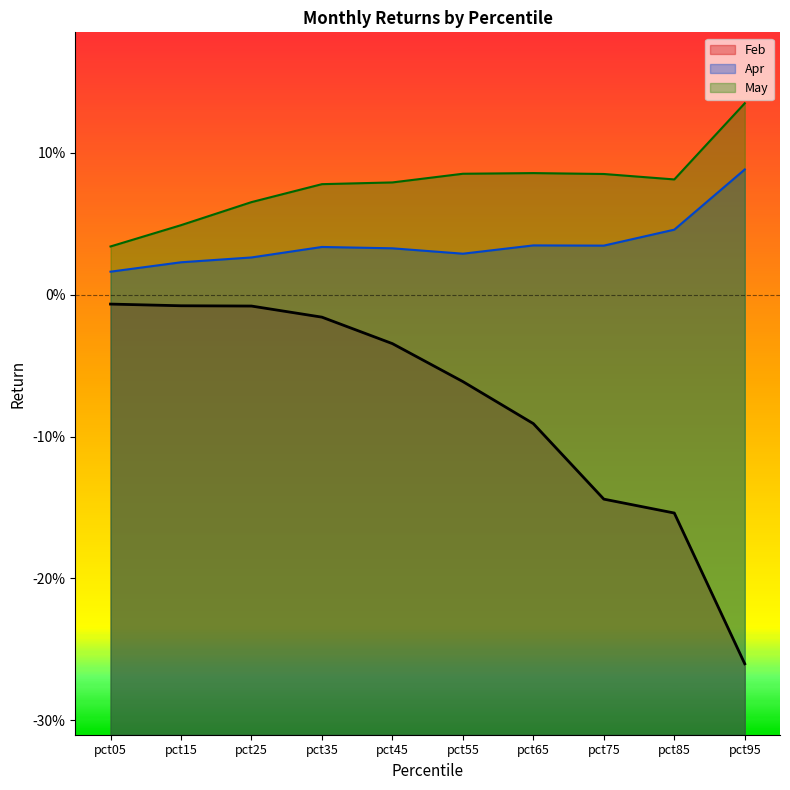

How many categories are shown in the chart?

10